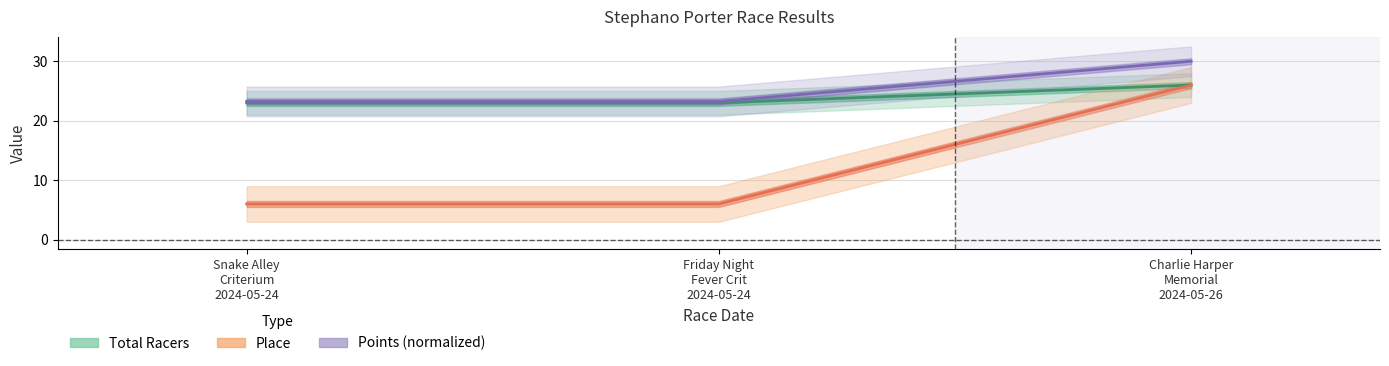

How many distinct data groups are displayed?

3